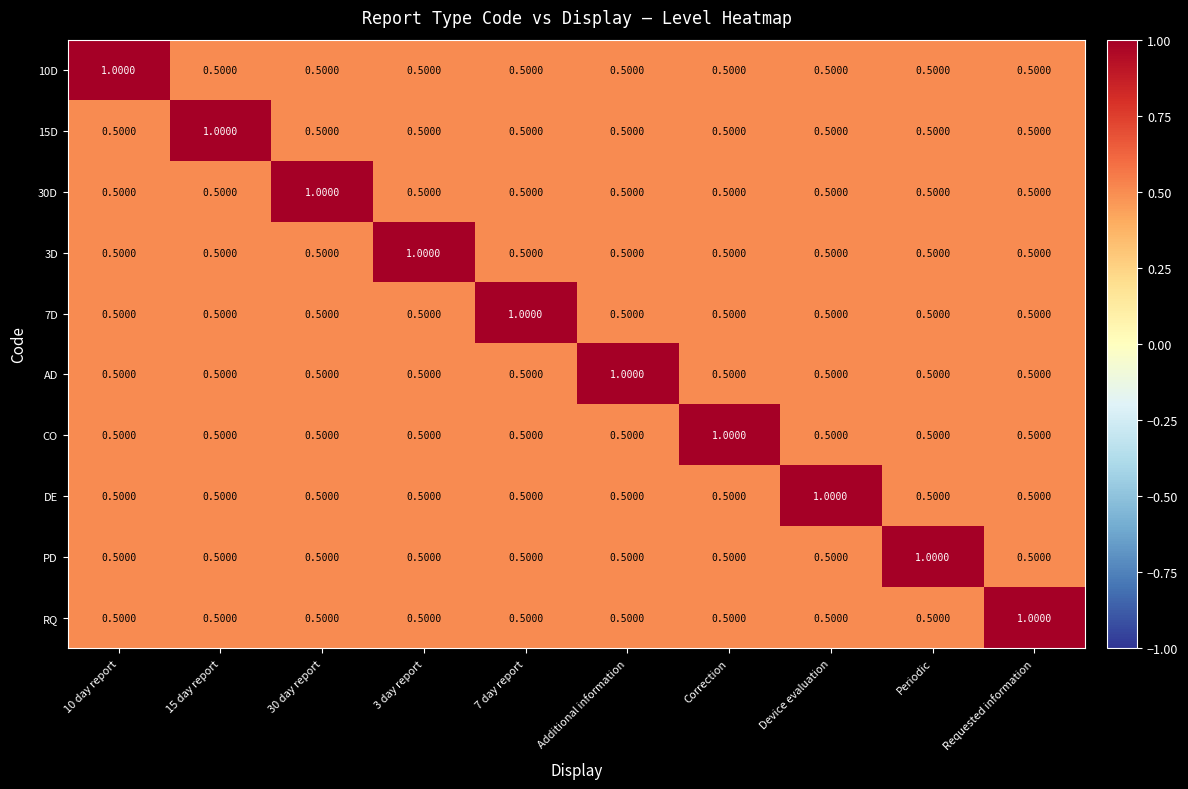

What is the spread (max minus min) of values at Requested information?

0.5